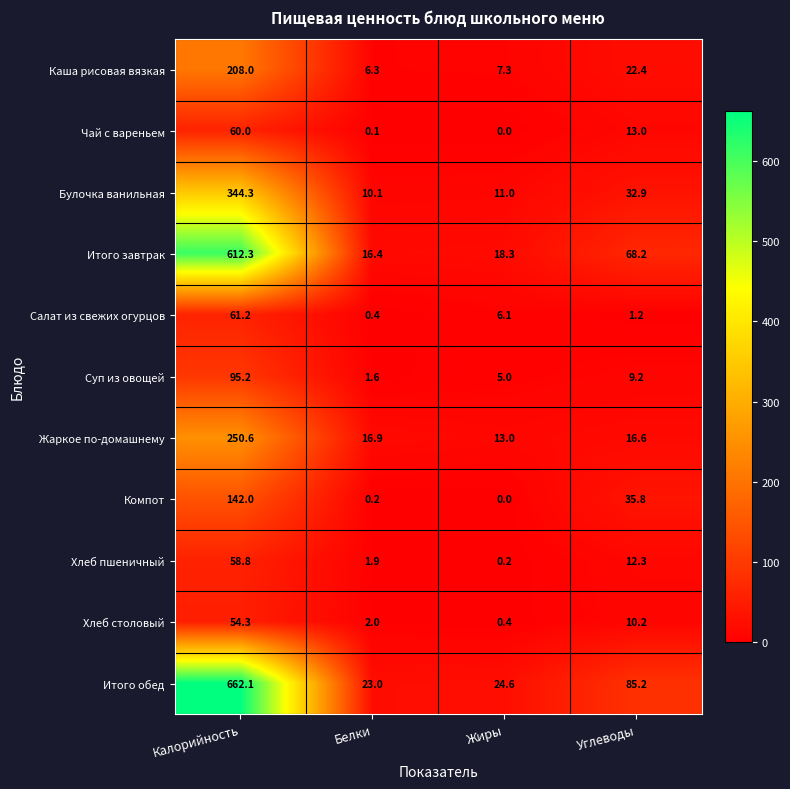

At which label does Чай с вареньем reach its minimum?

Жиры